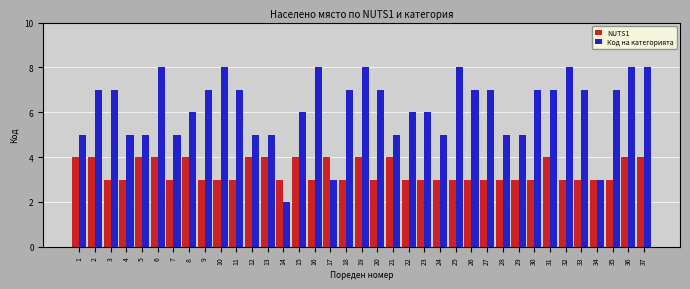

List the series in order of their overall mean, highest first.

Код на категорията, NUTS1